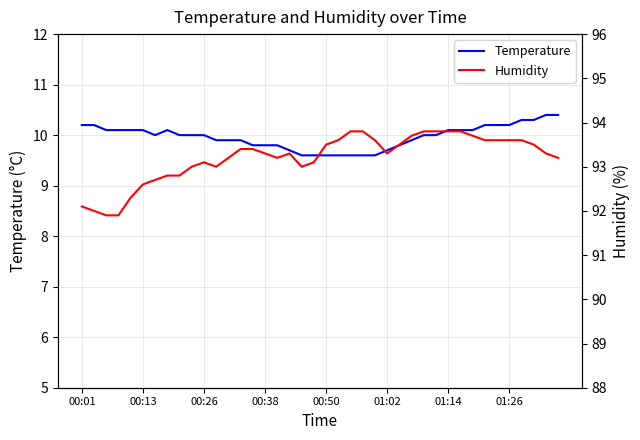

What are all the series names shown in the legend?

Temperature, Humidity